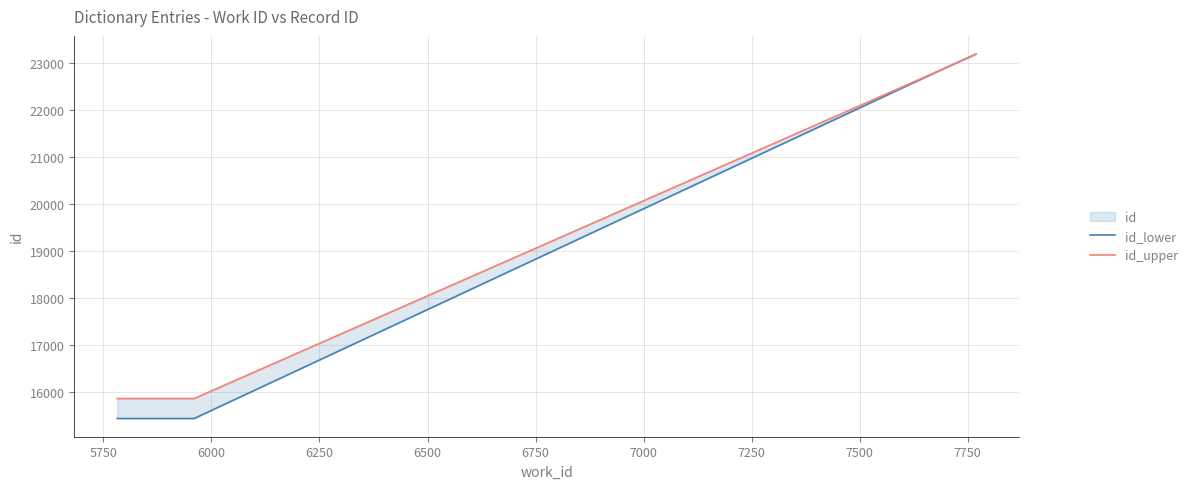

What is the value of the id_upper point at the 1st from the left?

15853